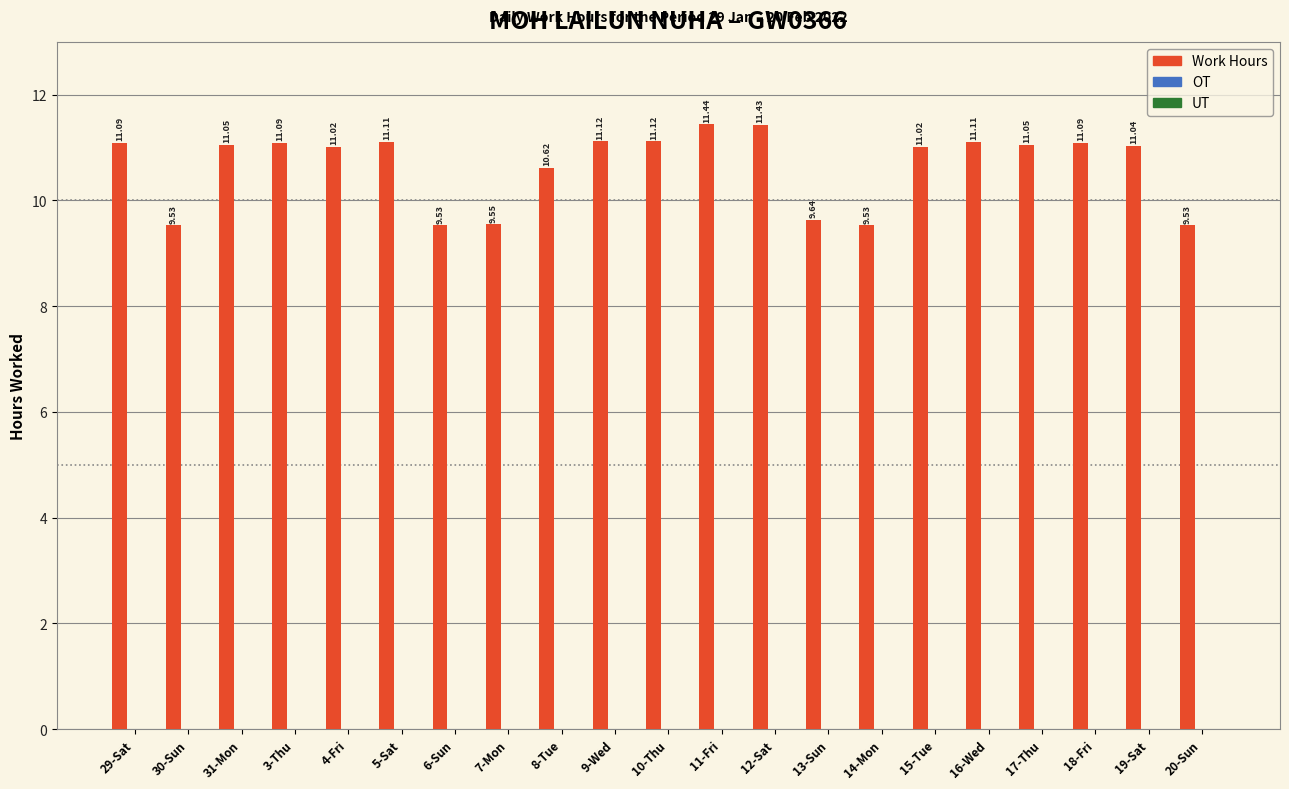

What is the sum of all values?

223.7